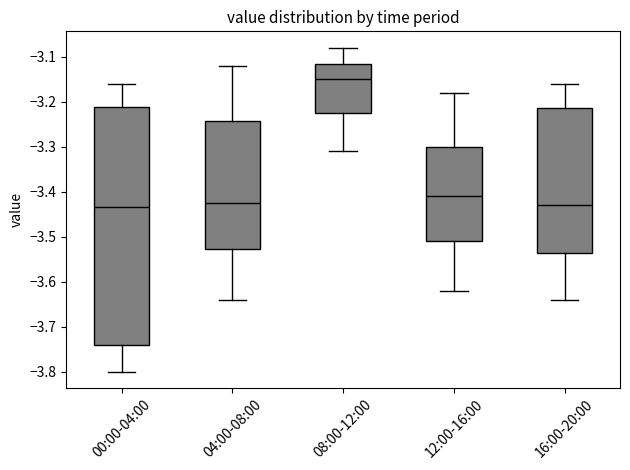

Reading left to right, transcribe this box plot: for each box, give where its median line is, the range the box spans, and where its two whiskers end, as read against the y-axis. The values are not printed on the chart, so give them approximately, as read against the axis.

00:00-04:00: median -3.43, box -3.74 to -3.21, whiskers -3.80 to -3.16
04:00-08:00: median -3.42, box -3.53 to -3.24, whiskers -3.64 to -3.12
08:00-12:00: median -3.15, box -3.22 to -3.12, whiskers -3.31 to -3.08
12:00-16:00: median -3.41, box -3.51 to -3.30, whiskers -3.62 to -3.18
16:00-20:00: median -3.43, box -3.54 to -3.21, whiskers -3.64 to -3.16